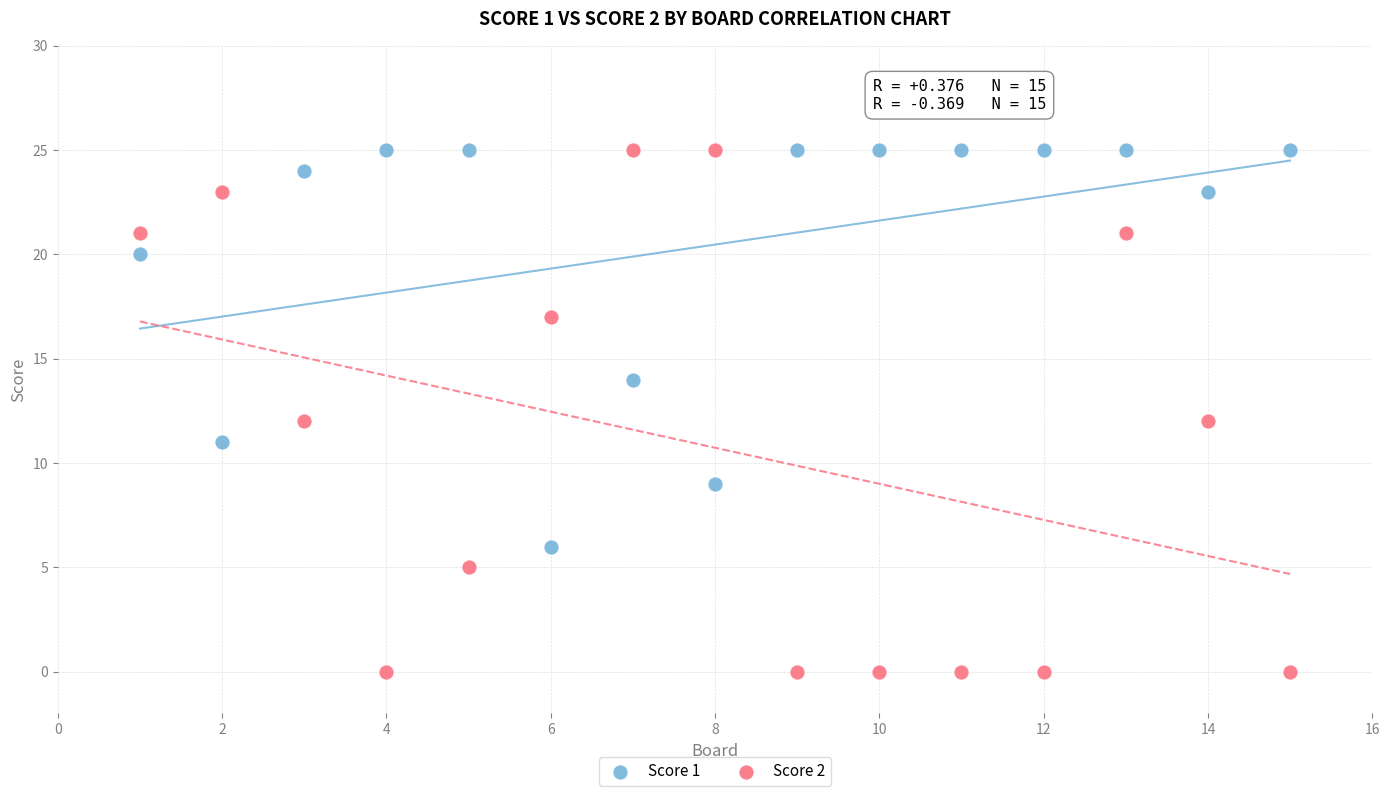

Across all data points, what is the range of X values (max minus min)?

14